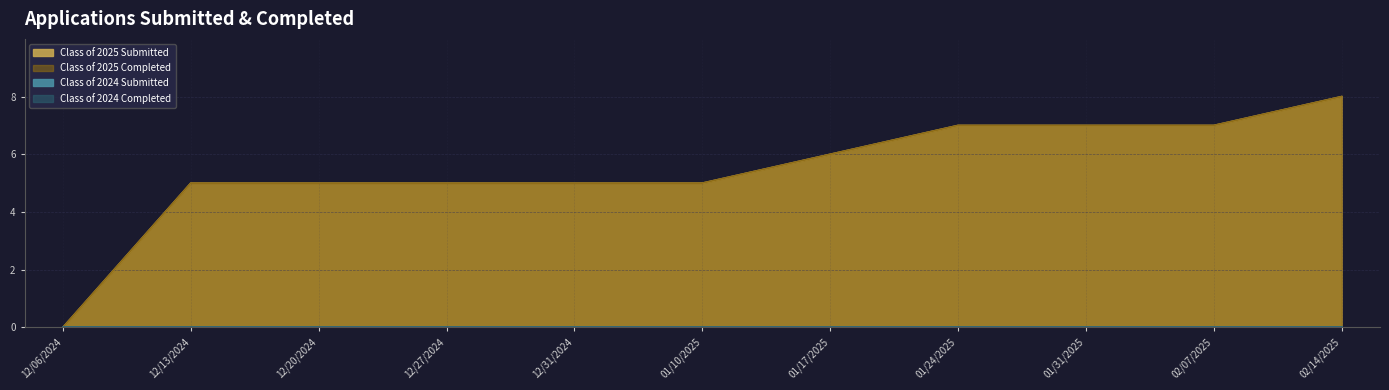

Read the Class of 2025 Completed value at 01/31/2025.

7